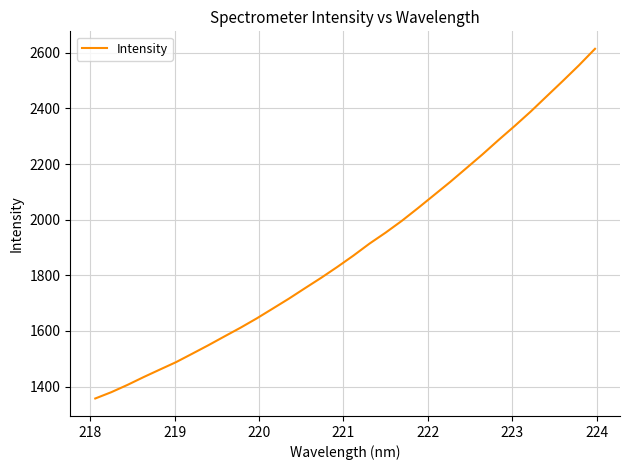

What is the greatest value displayed?

2614.2